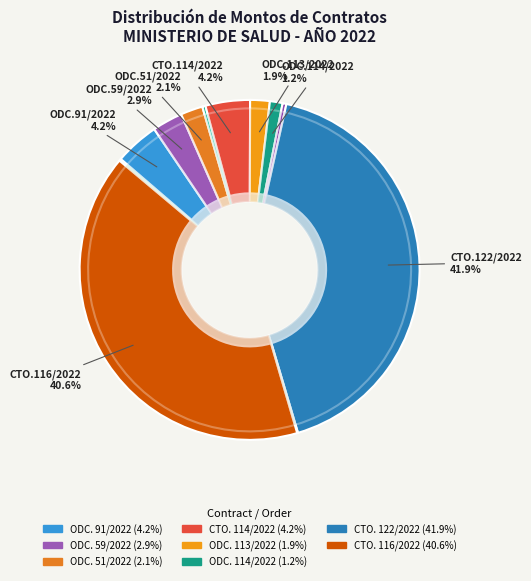

True or false: ODC. 69/2022 accounts for 1% of the total.

False